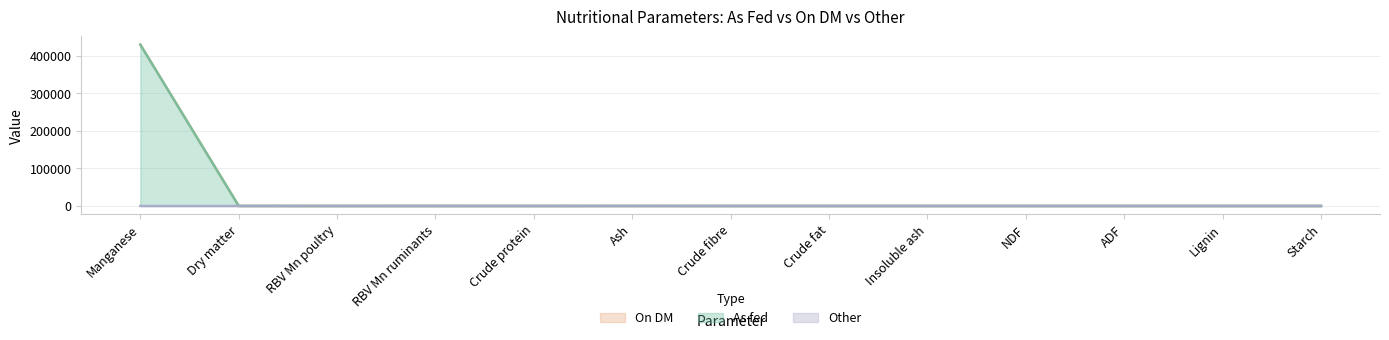

Which series has the largest total across all categories?

As fed